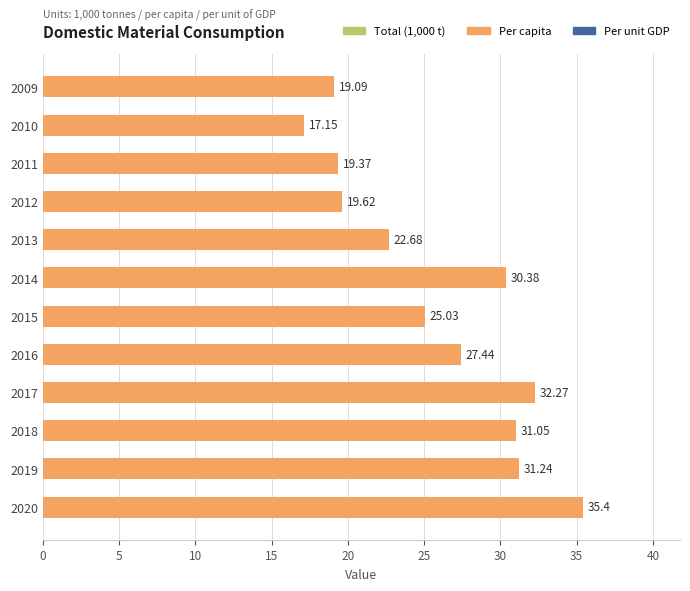

List the labels in order of value, largest first.

2020, 2017, 2019, 2018, 2014, 2016, 2015, 2013, 2012, 2011, 2009, 2010